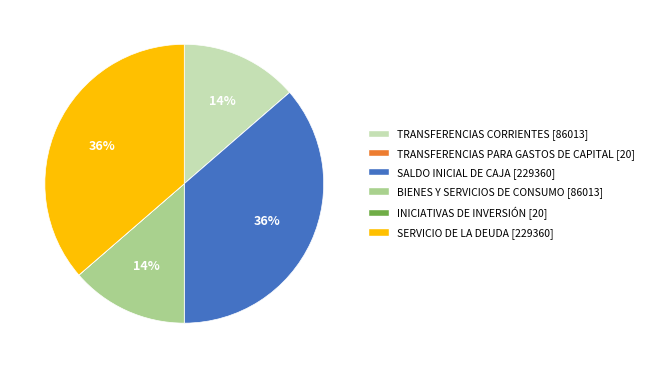

The SERVICIO DE LA DEUDA slice represents 36% of the pie. True or false?

True